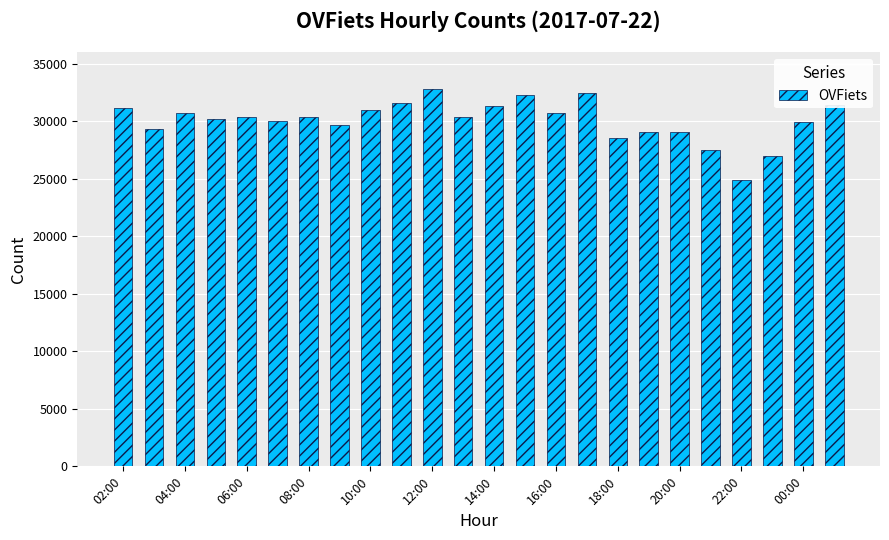

What is the value of the 19th bar from the left?

29068